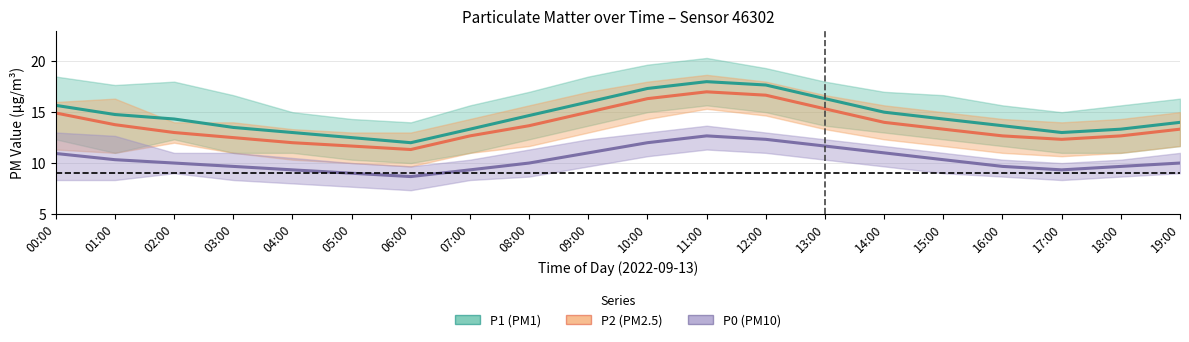

What are all the series names shown in the legend?

P1, P2, P0